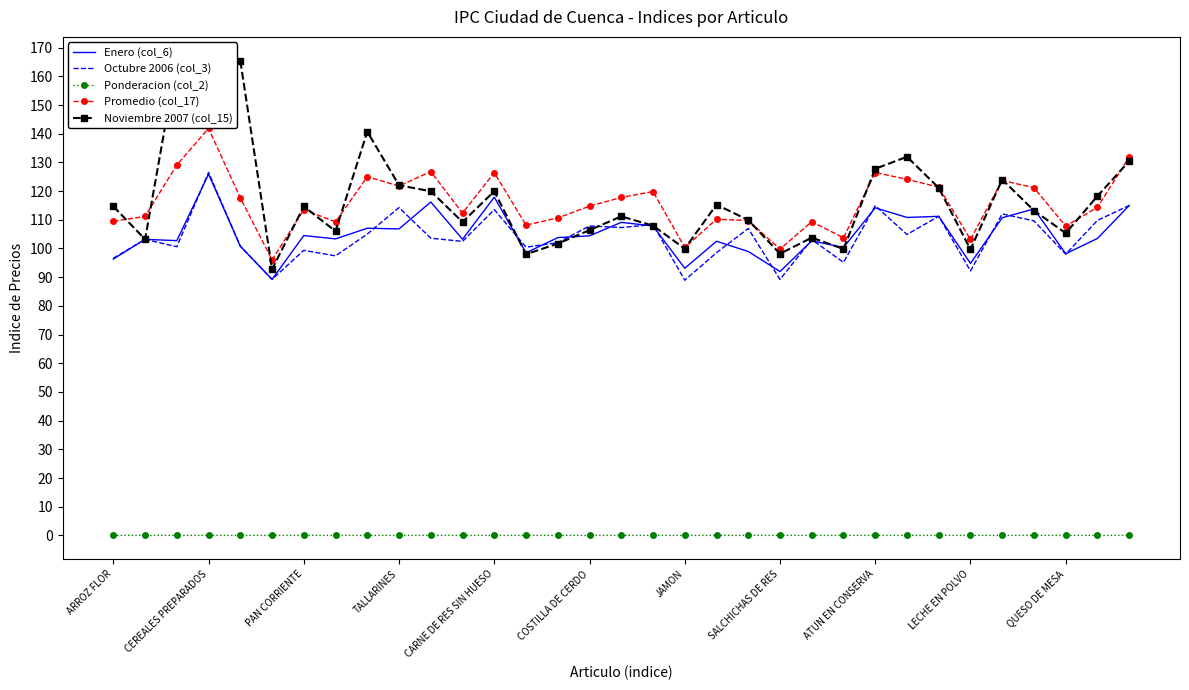

True or false: Ponderacion (col_2) and Promedio (col_17) intersect in this chart.

False